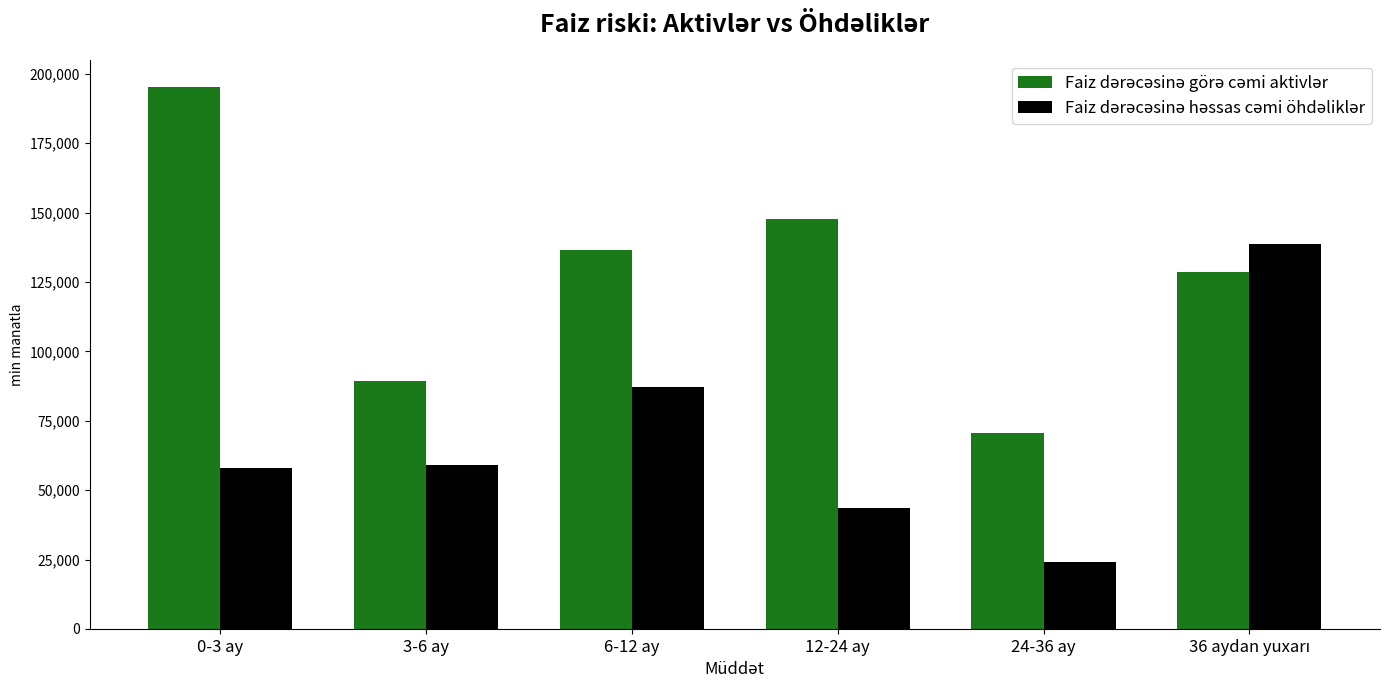

What is the spread (max minus min) of values at 24-36 ay?

46482.0